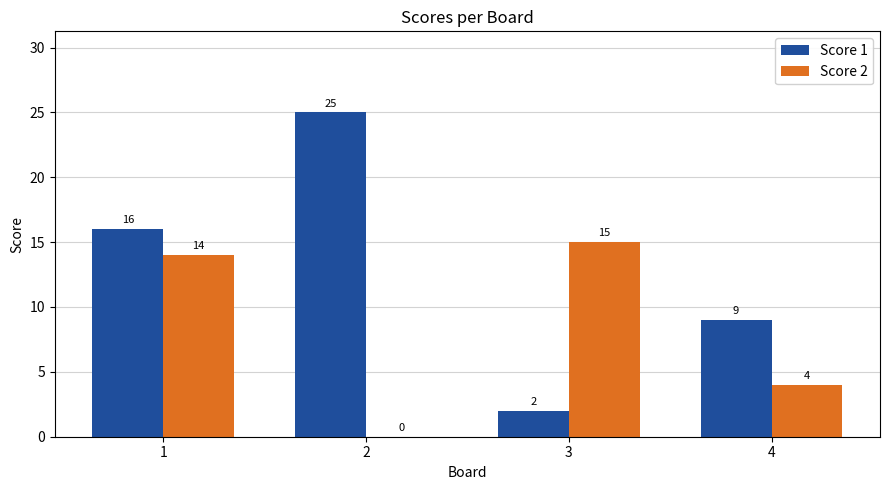

What is the sum of all Score 1 values?

52